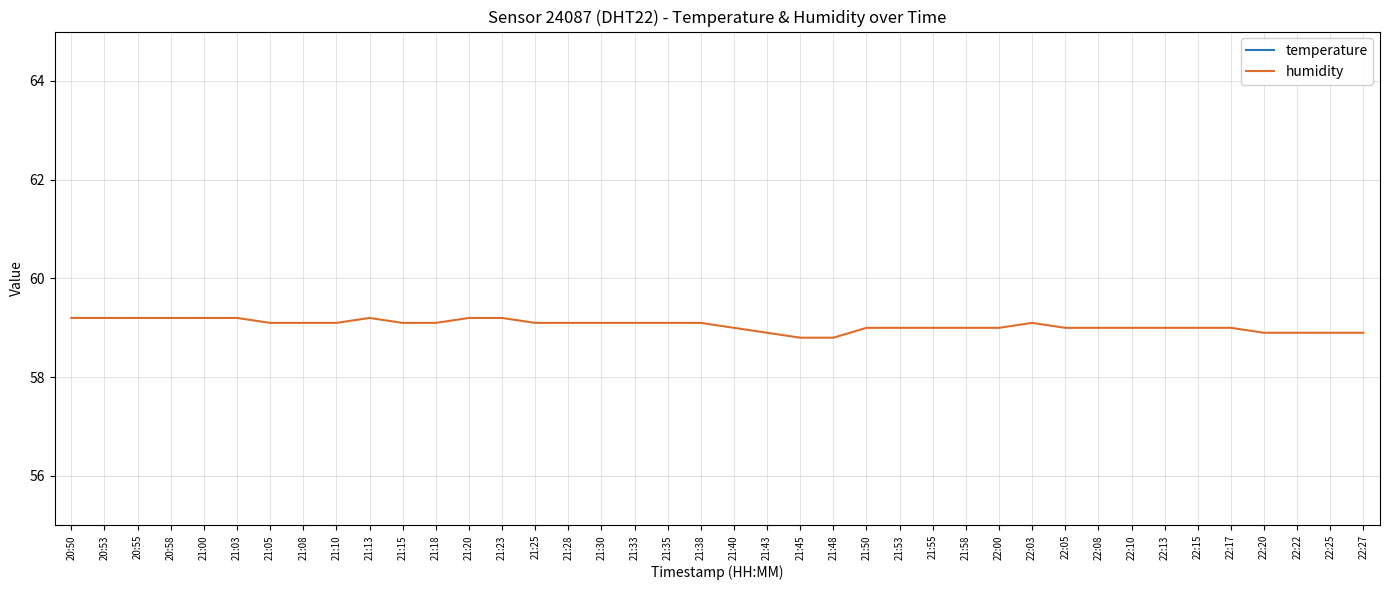

List the series in order of their overall mean, lowest first.

temperature, humidity